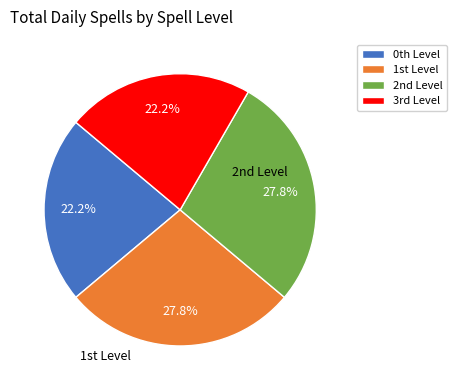

Is there any slice that represents more than half of the pie?

No